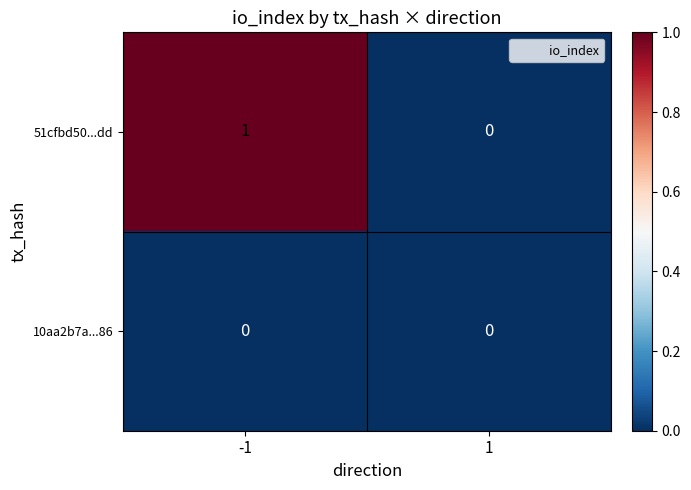

At which category is the sum across all series the highest?

-1